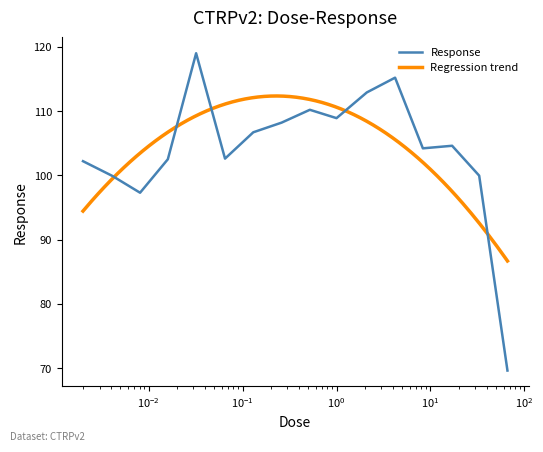

What is the label of the 15th point from the right?

0.0041